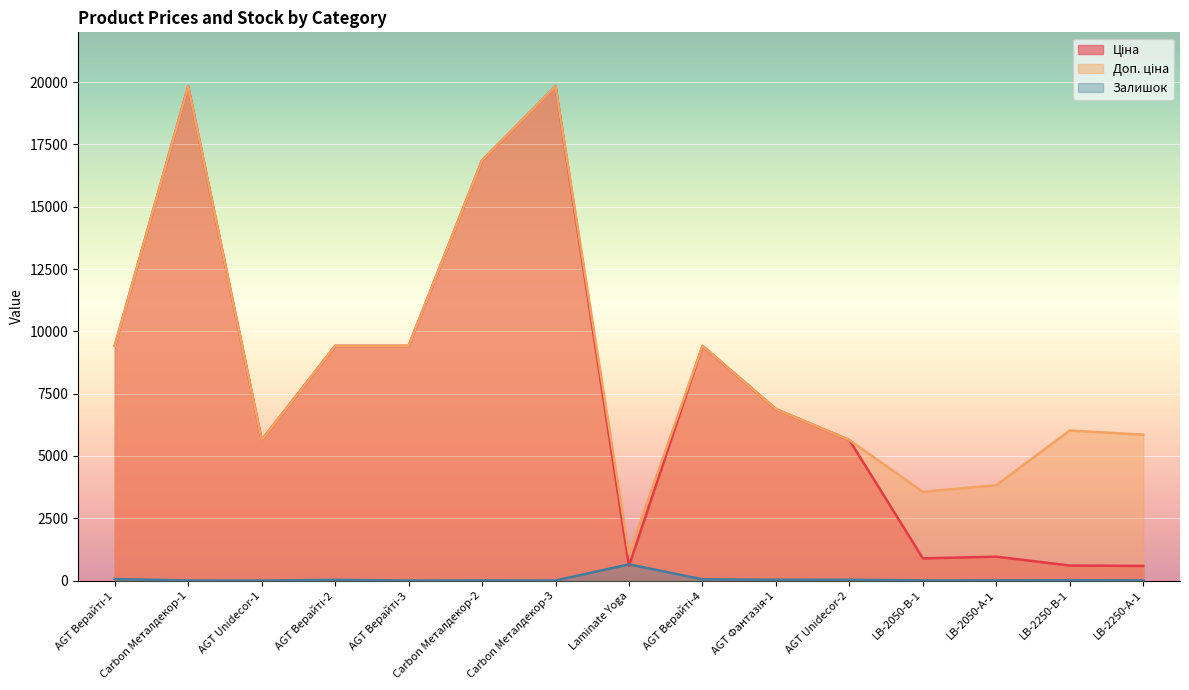

Reading left to right, transcribe all the data shown in this chart.

Ціна: 9416.9	19831.1	5636.0	9416.9	9416.9	16863.2	19831.1	586.0	9416.9	6879.5	5636.0	889.9	957.1	602.1	585.3
Доп. ціна: 9416.9	19831.1	5636.0	9416.9	9416.9	16863.2	19831.1	1074.5	9416.9	6879.5	5636.0	3559.7	3828.4	6020.8	5852.9
Залишок: 59.0	3.0	0.0	27.0	1.0	5.0	2.0	649.0	50.0	32.0	30.0	6.0	7.0	13.0	6.0